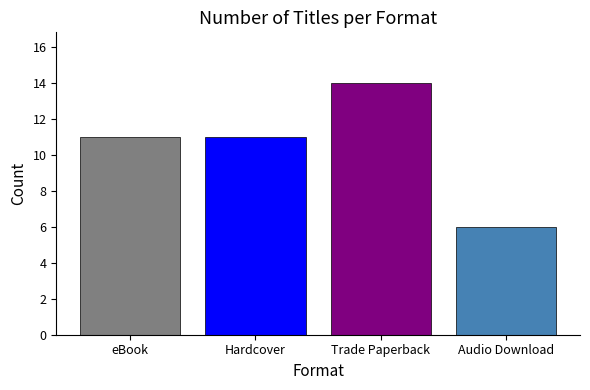

Is it true that the value at Hardcover is 18?

False